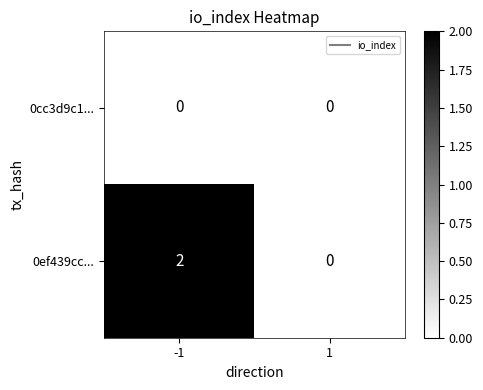

Reading left to right, what are all the values shown in this chart?

0cc3d9c1...: -1=0	1=0
0ef439cc...: -1=2	1=0